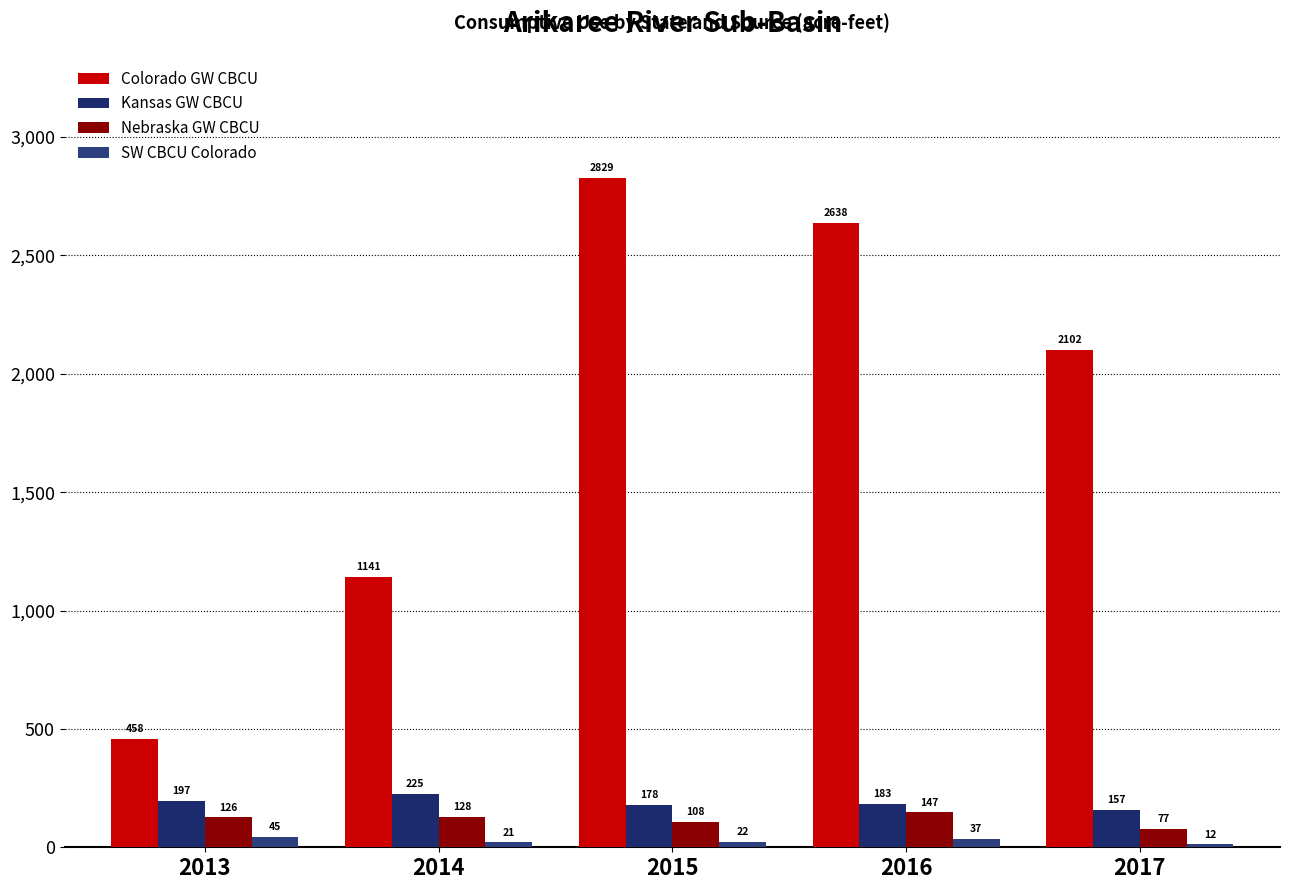

What are all the series names shown in the legend?

Colorado GW CBCU, Kansas GW CBCU, Nebraska GW CBCU, SW CBCU Colorado